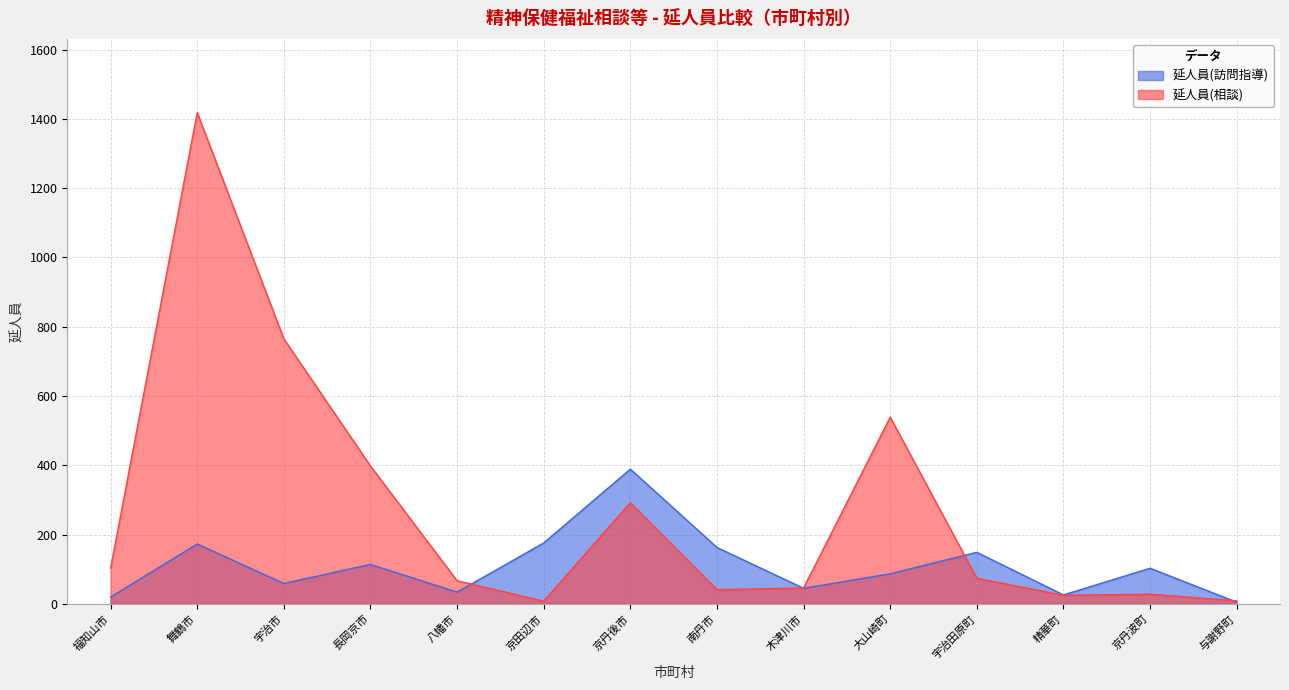

True or false: 延人員(訪問指導) has a value of 8 at 精華町.

False